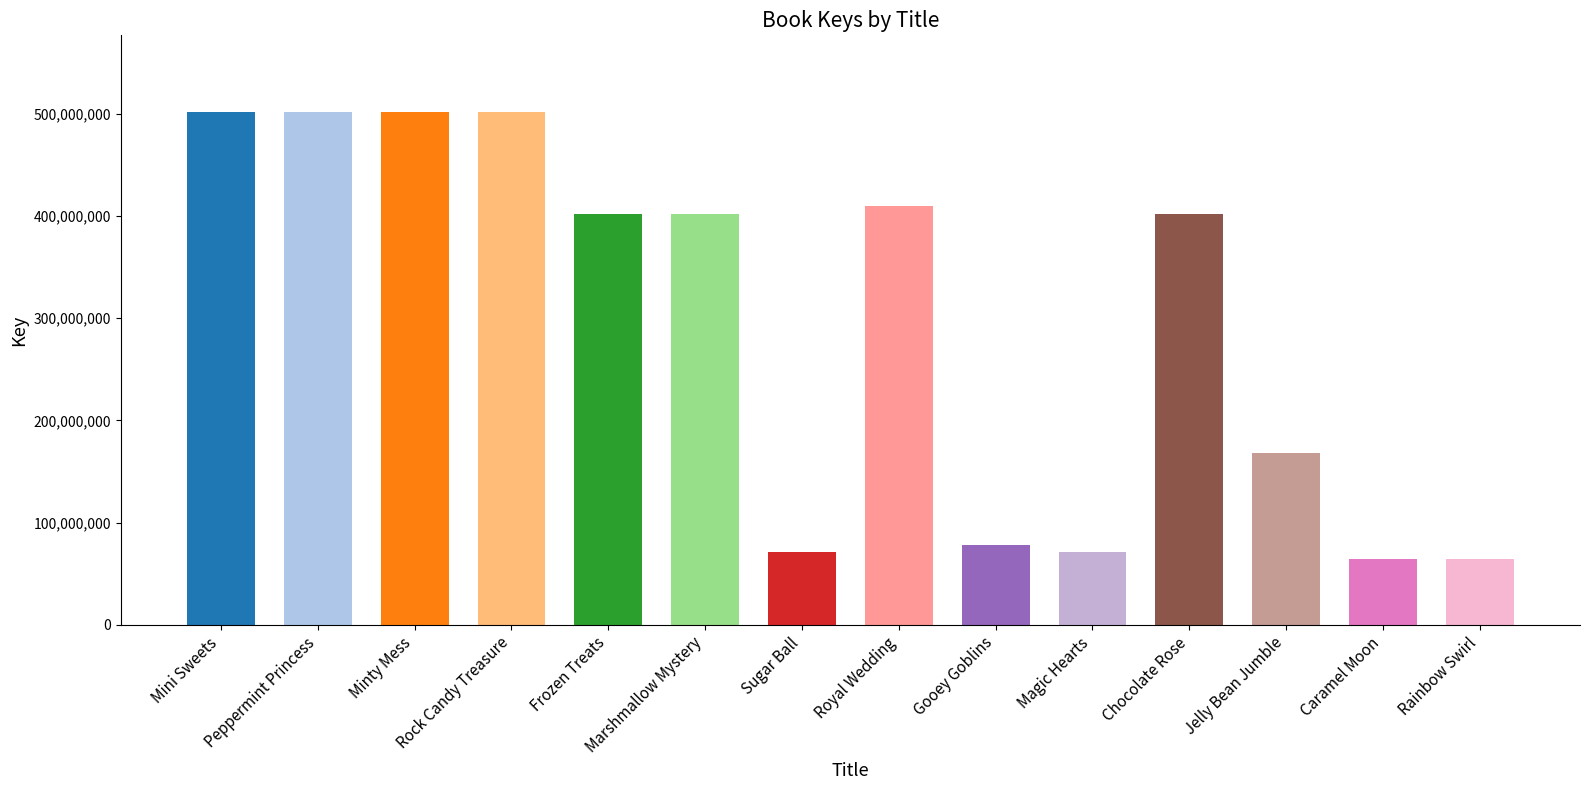

How many series are shown in this chart?

1